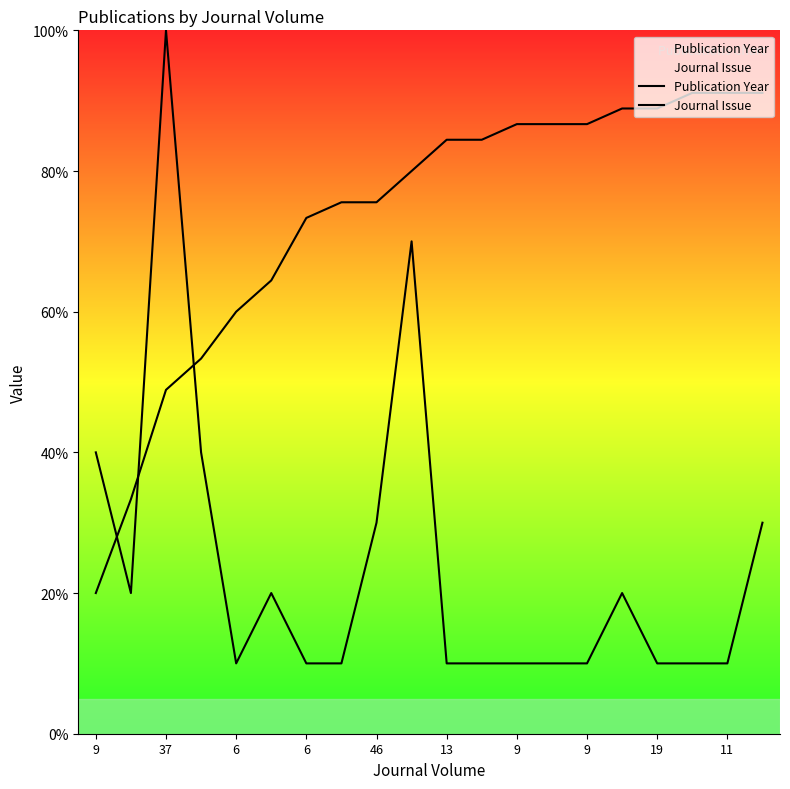

What are all the series names shown in the legend?

Publication Year, Journal Issue